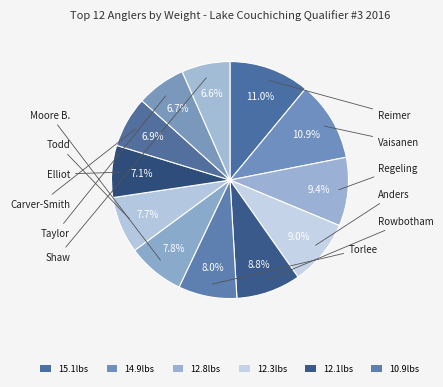

How many segments does this pie chart have?

12